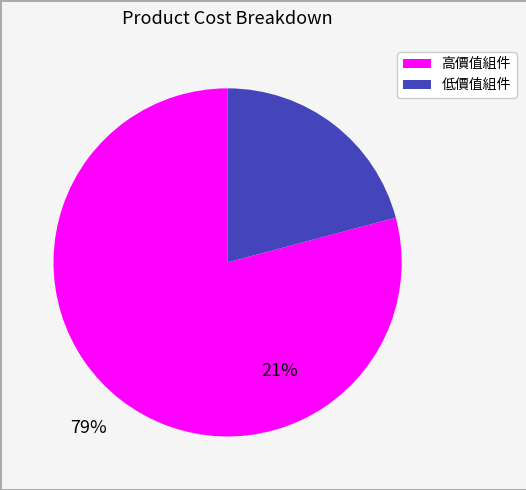

Does any single category account for the majority?

Yes